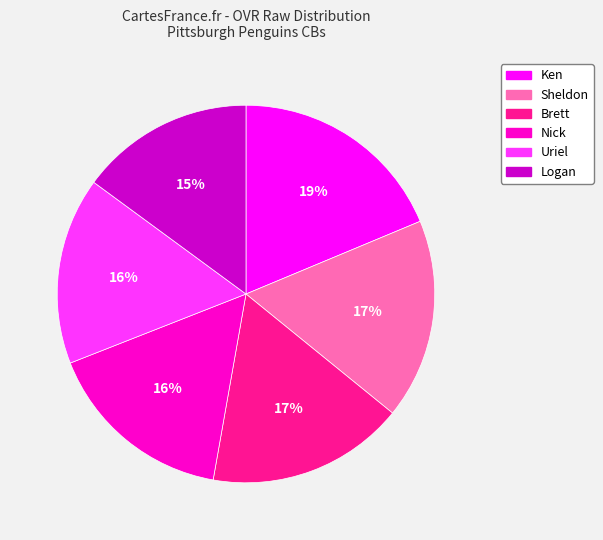

Is the sum of Logan and Uriel greater than half?

No